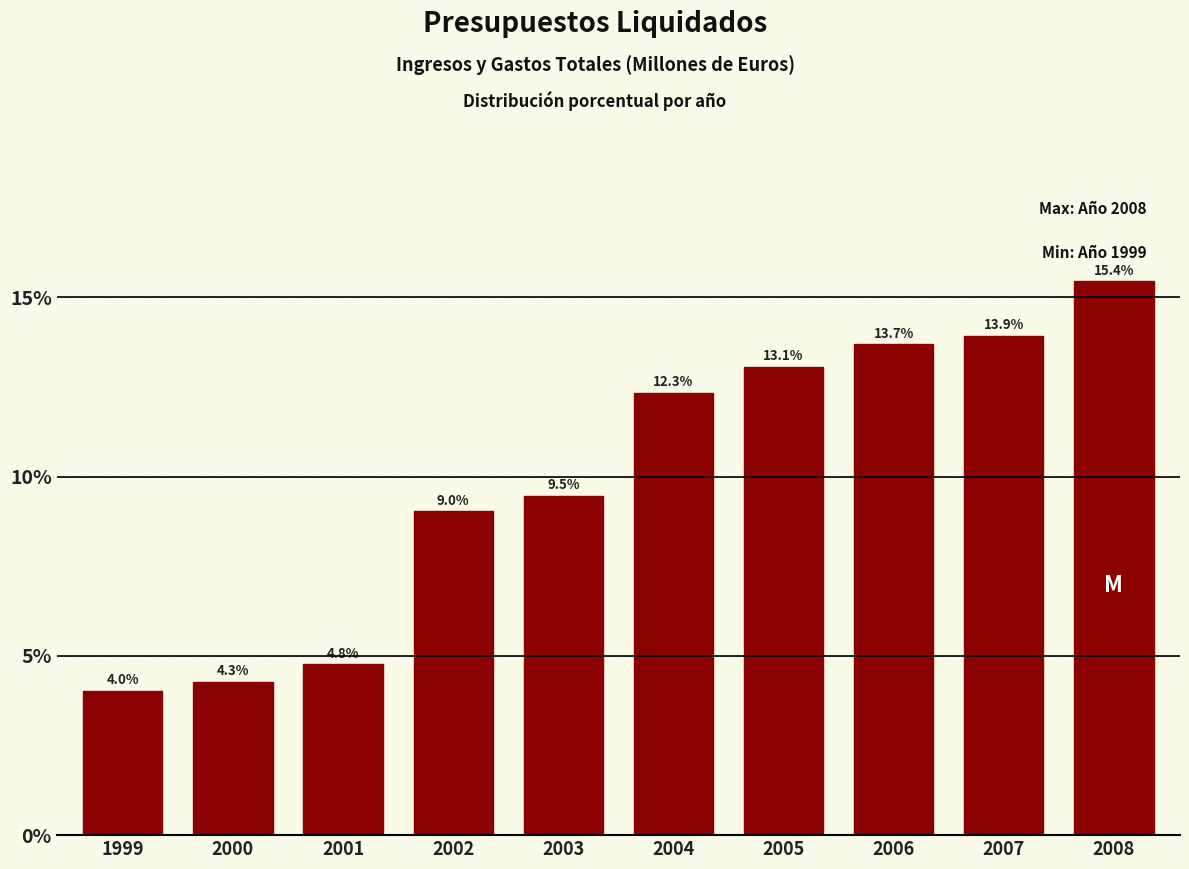

Reading left to right, extract all data points from this chart.

1999=4.0	2000=4.3	2001=4.8	2002=9.0	2003=9.5	2004=12.3	2005=13.1	2006=13.7	2007=13.9	2008=15.4